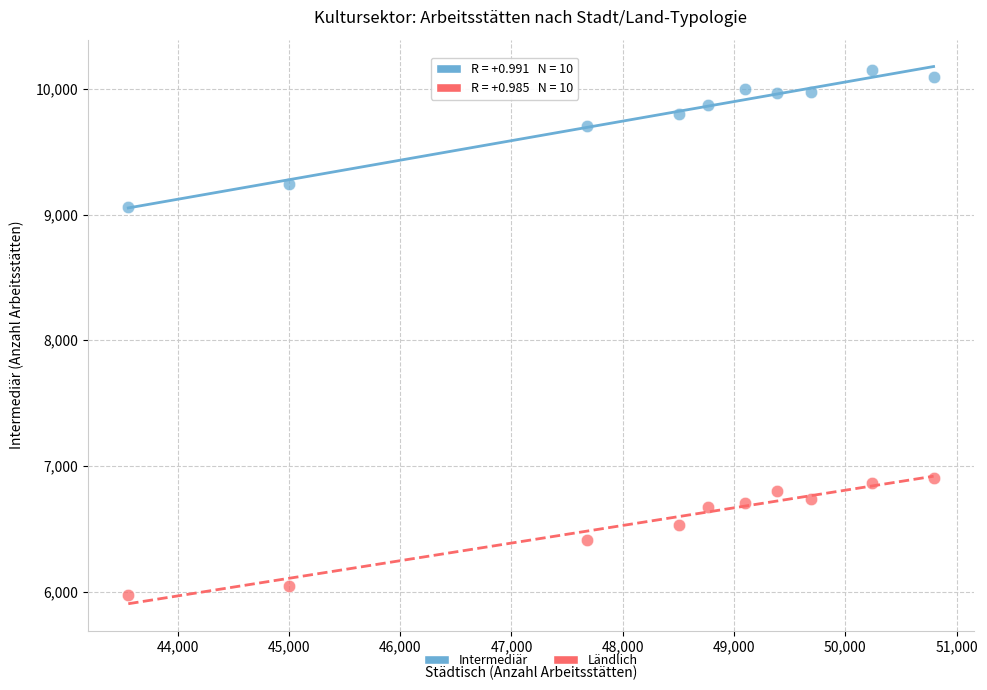

Across all data points, what is the range of Y values (max minus min)?

4178